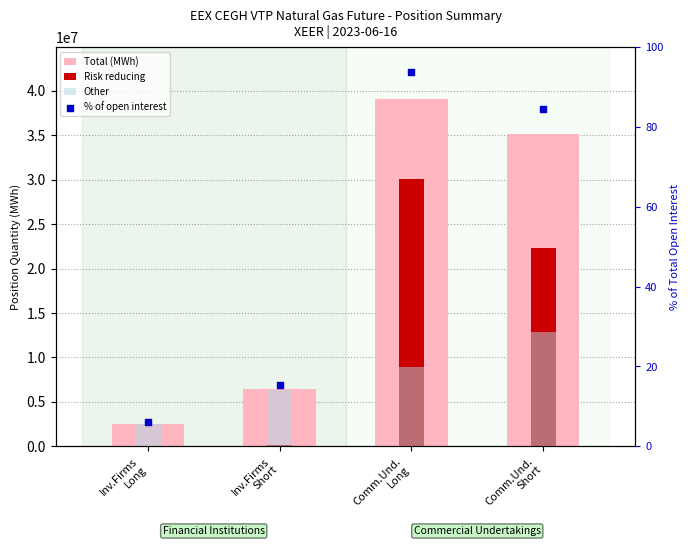

What are all the series names shown in the legend?

Total (MWh), Risk reducing, Other, % of open interest